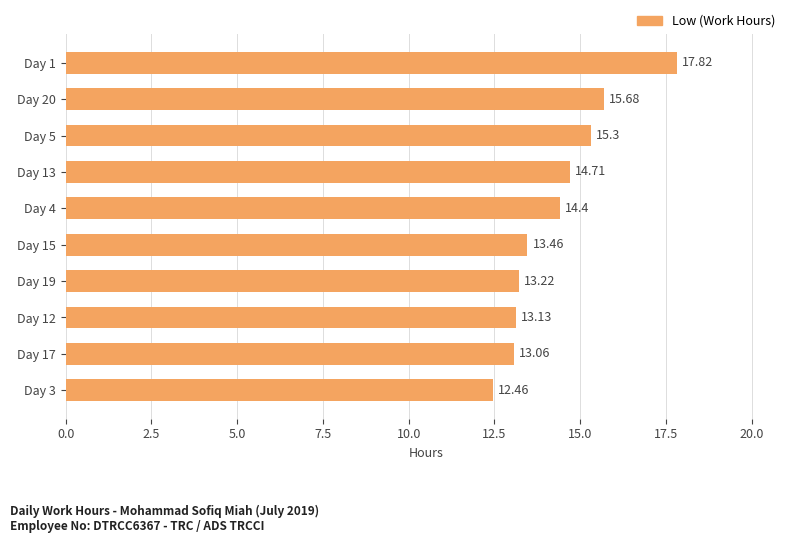

List the labels in order of value, smallest first.

Day 3, Day 17, Day 12, Day 19, Day 15, Day 4, Day 13, Day 5, Day 20, Day 1